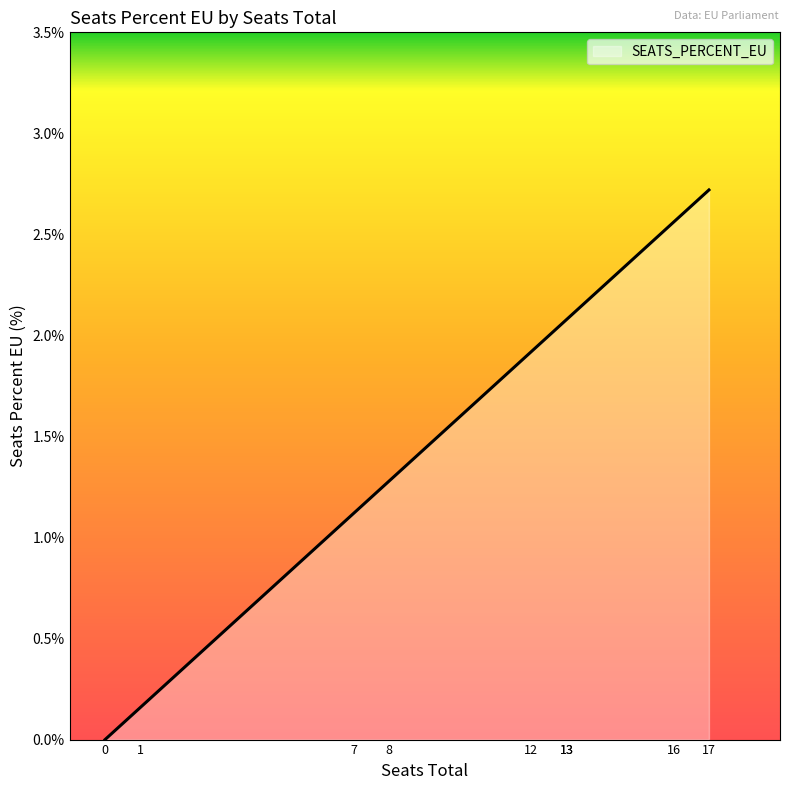

Does the chart display data point markers on the line(s)?

No